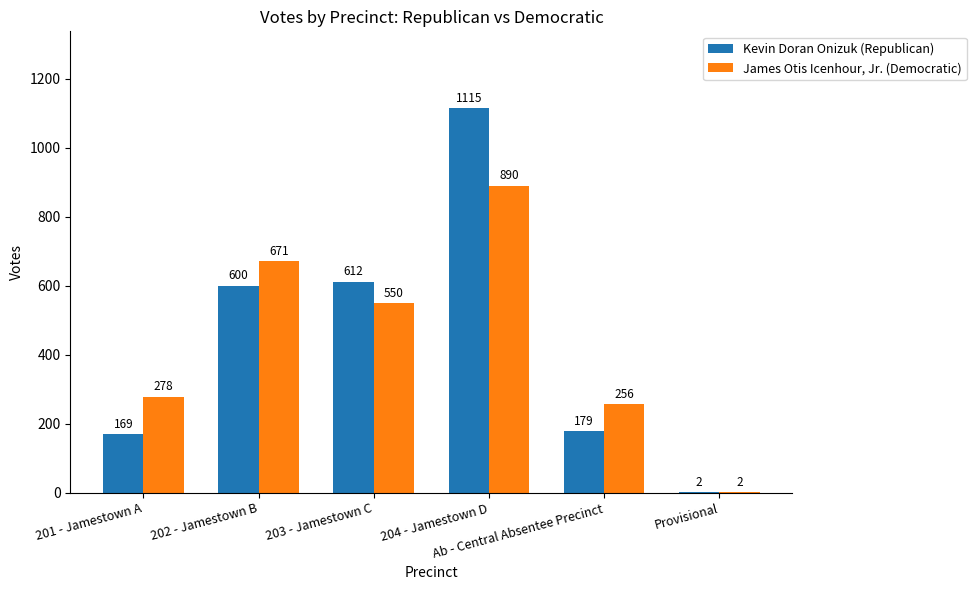

What is the sum of all James Otis Icenhour, Jr. (Democratic) values?

2647